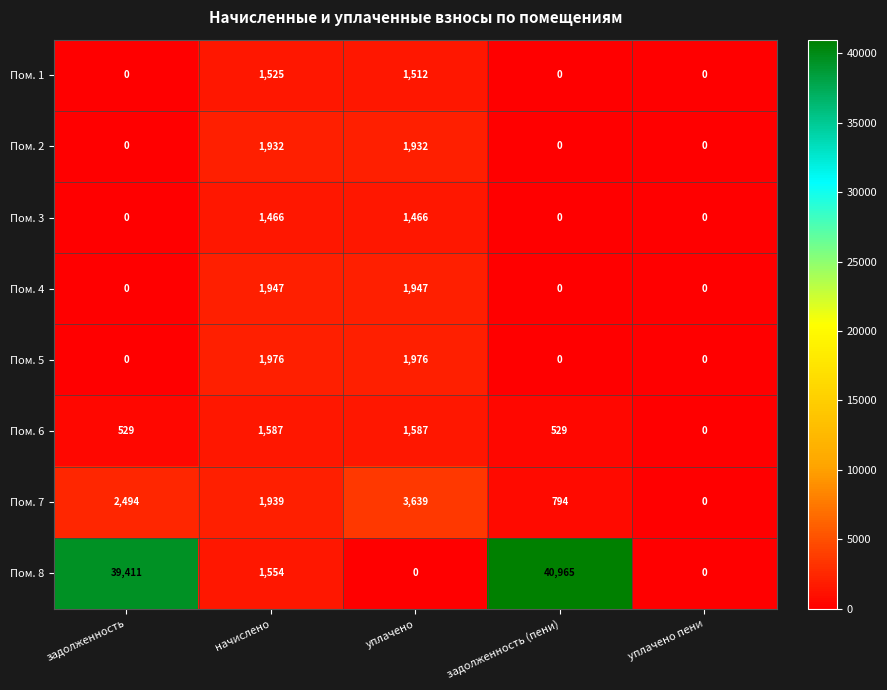

Count the number of categories in the chart.

5